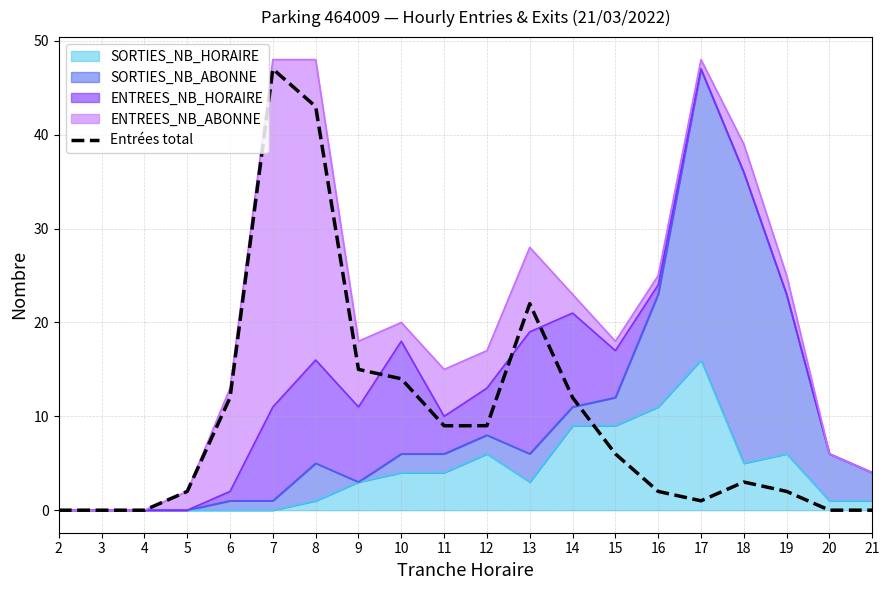

Reading right to left, what are all the values shown in this chart?

0	0	2	3	1	2	6	12	22	9	9	14	15	43	47	12	2	0	0	0